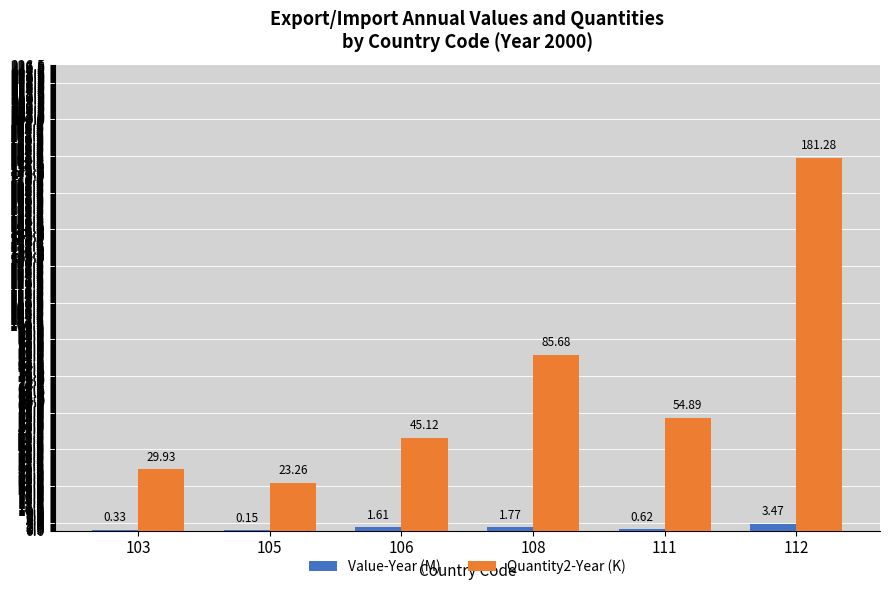

At which category is the sum across all series the highest?

112